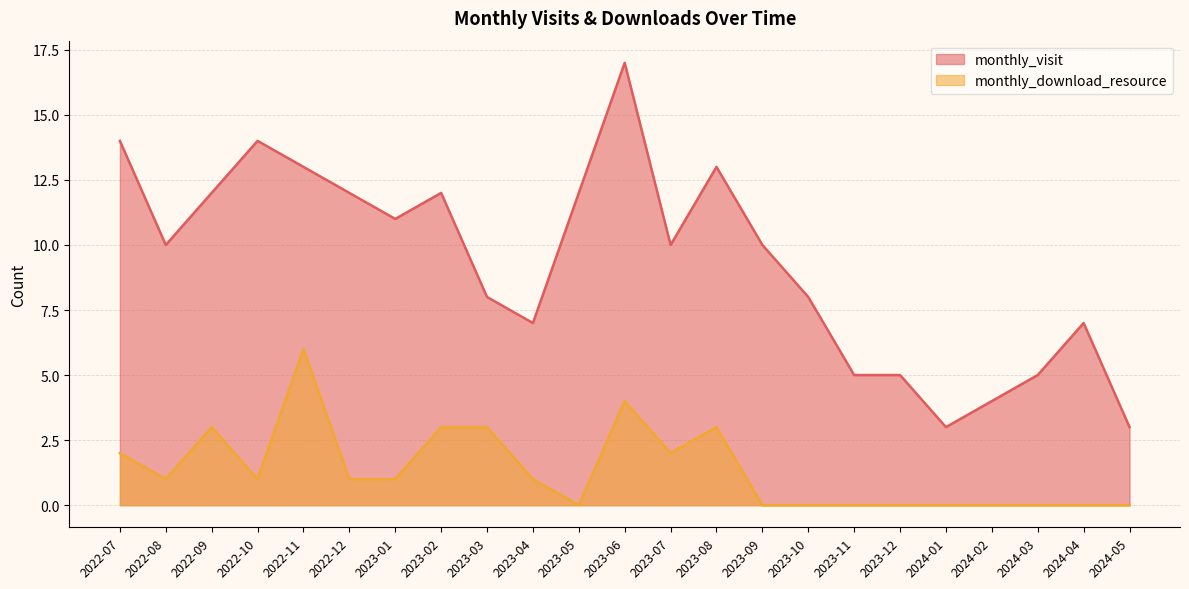

True or false: monthly_visit has a value of 4 at 2023-10.

False